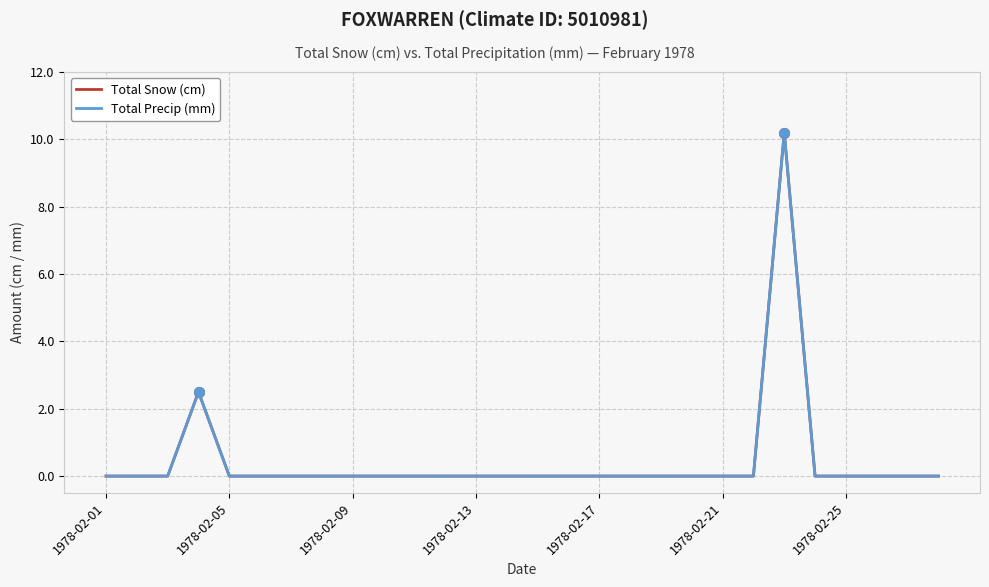

Reading left to right, what are all the values shown in this chart?

Total Snow (cm): 0.0	0.0	0.0	2.5	0.0	0.0	0.0	0.0	0.0	0.0	0.0	0.0	0.0	0.0	0.0	0.0	0.0	0.0	0.0	0.0	0.0	0.0	10.2	0.0	0.0	0.0	0.0	0.0
Total Precip (mm): 0.0	0.0	0.0	2.5	0.0	0.0	0.0	0.0	0.0	0.0	0.0	0.0	0.0	0.0	0.0	0.0	0.0	0.0	0.0	0.0	0.0	0.0	10.2	0.0	0.0	0.0	0.0	0.0